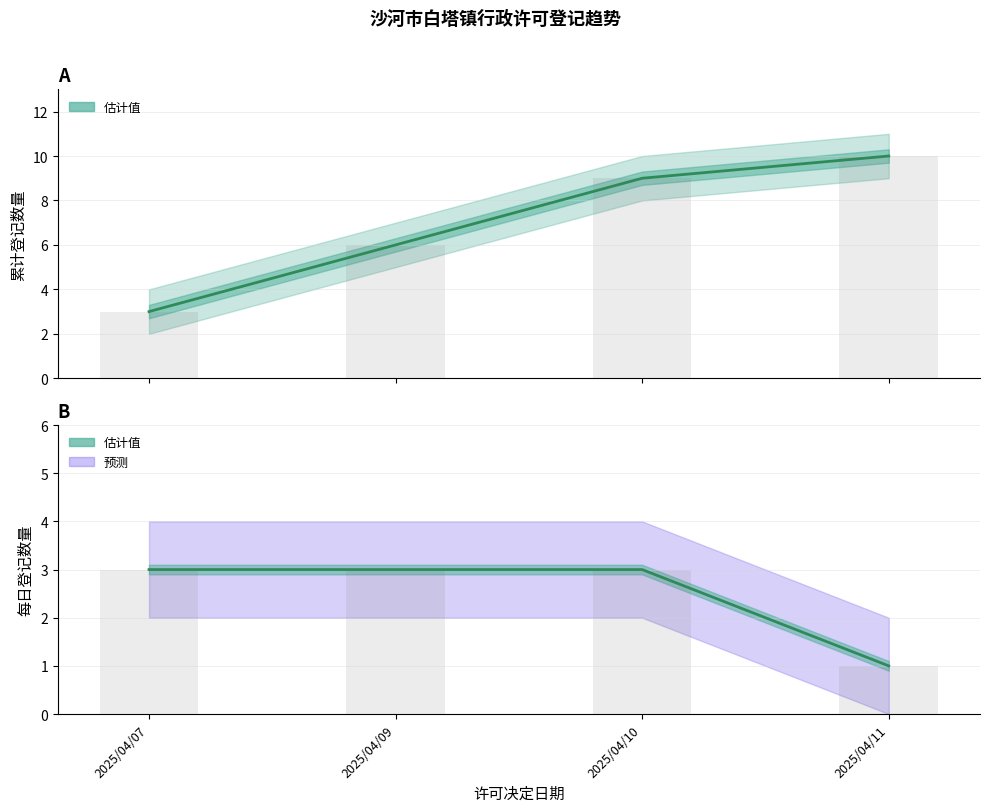

How many bars are there in total?

8